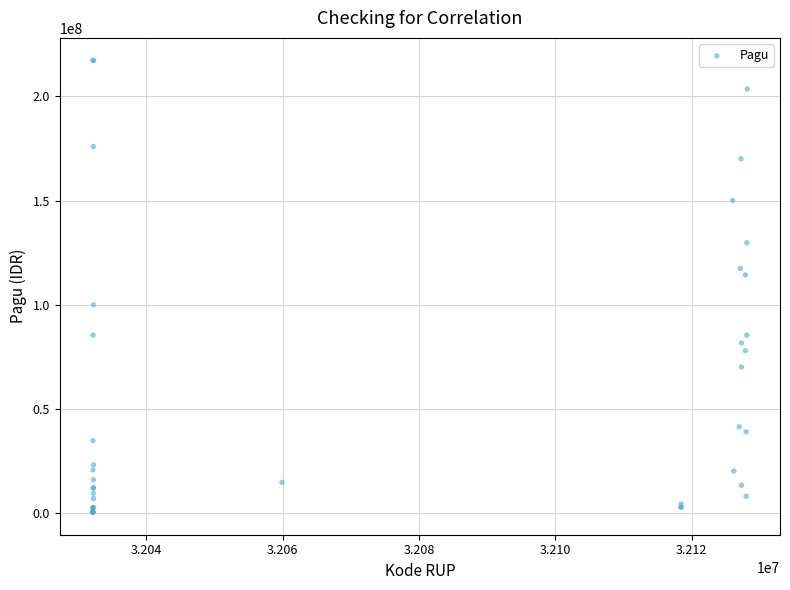

What Y value in the scatter plot is closest to 108830000?

114296000